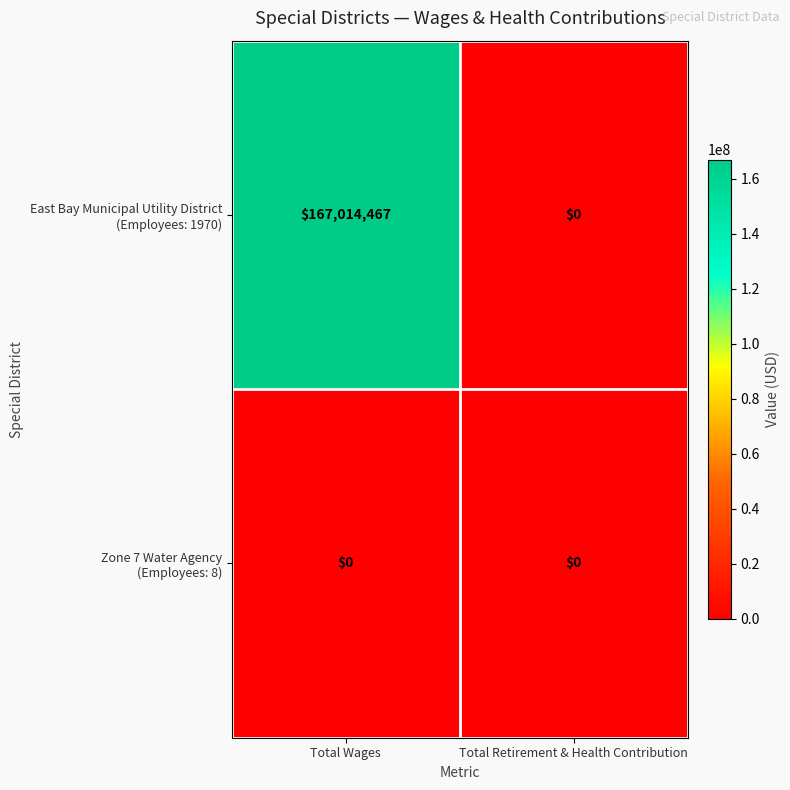

What is the maximum value shown in the chart?

167014467